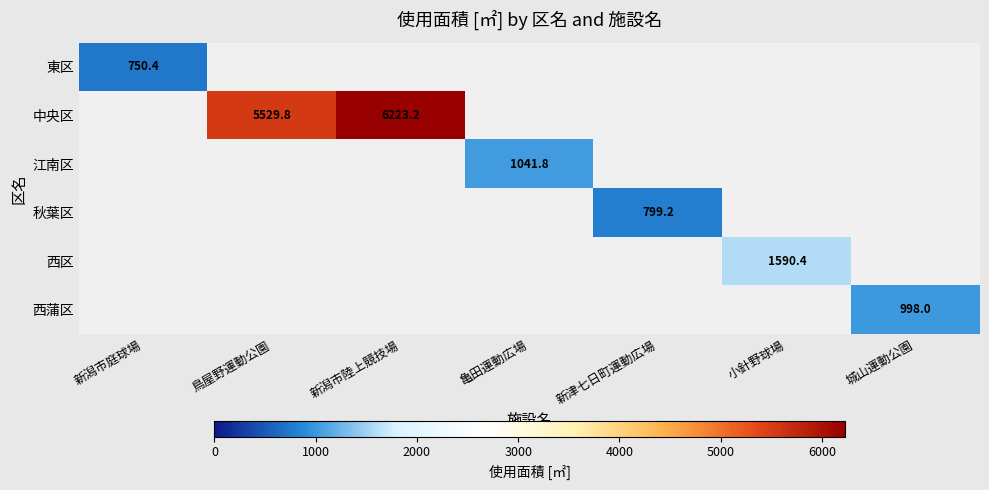

Is it true that 西区 equals 1590.4 at 小針野球場?

True